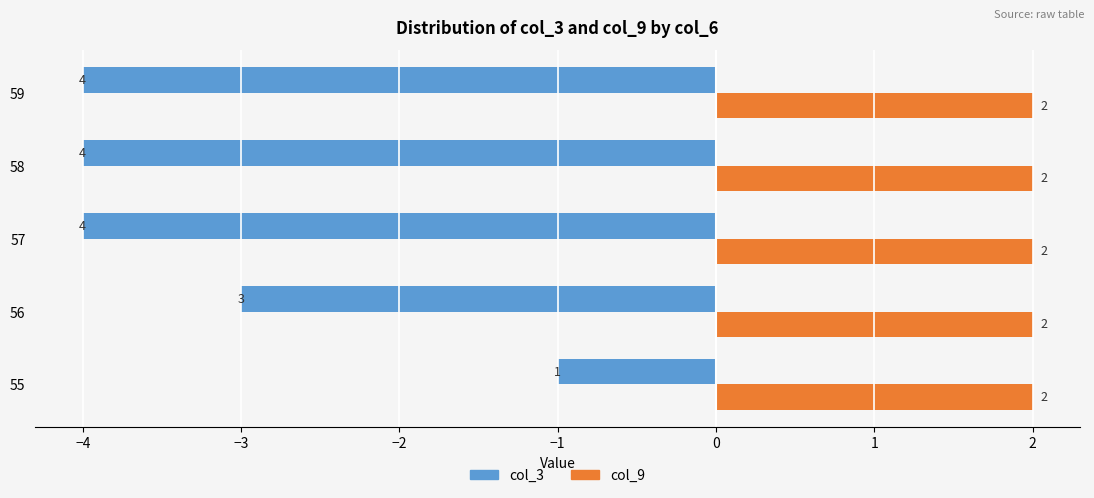

List the series in order of their overall mean, highest first.

col_9, col_3